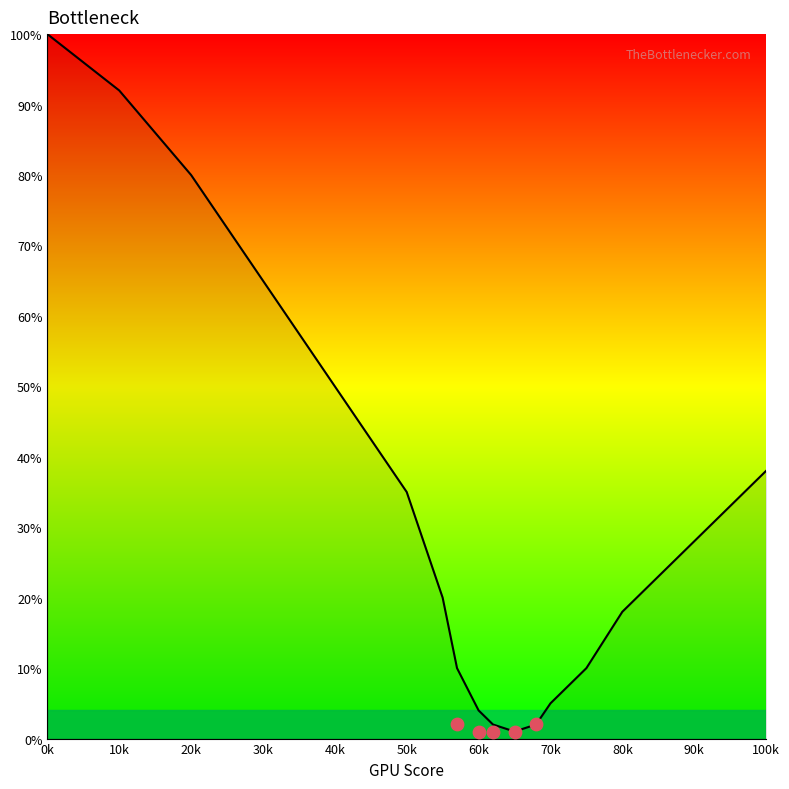

Between 50k and 30k, which is larger?

30k